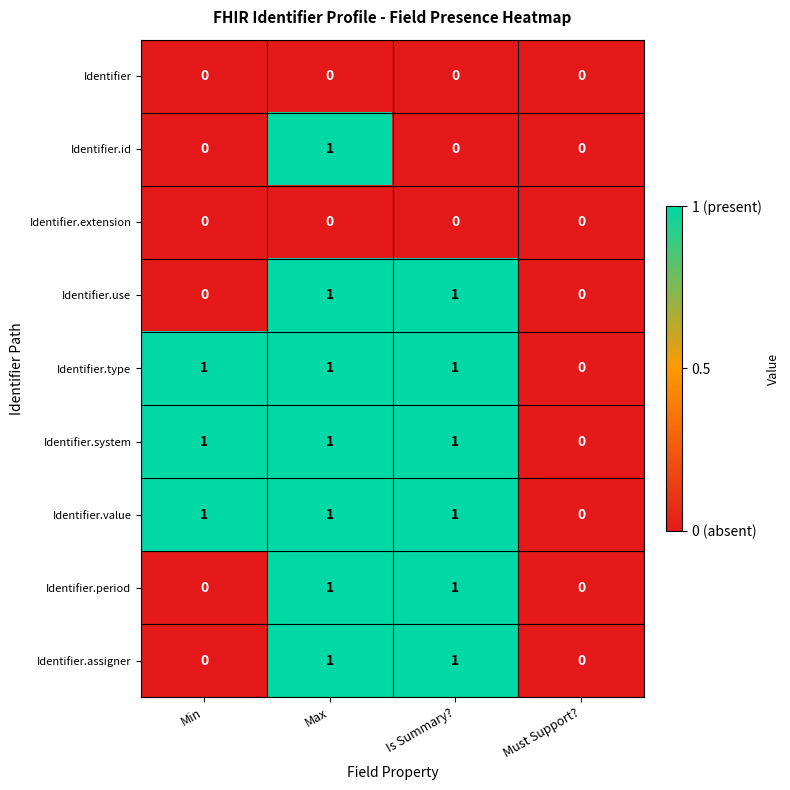

Is it true that Identifier.use equals 1 at Is Summary??

True